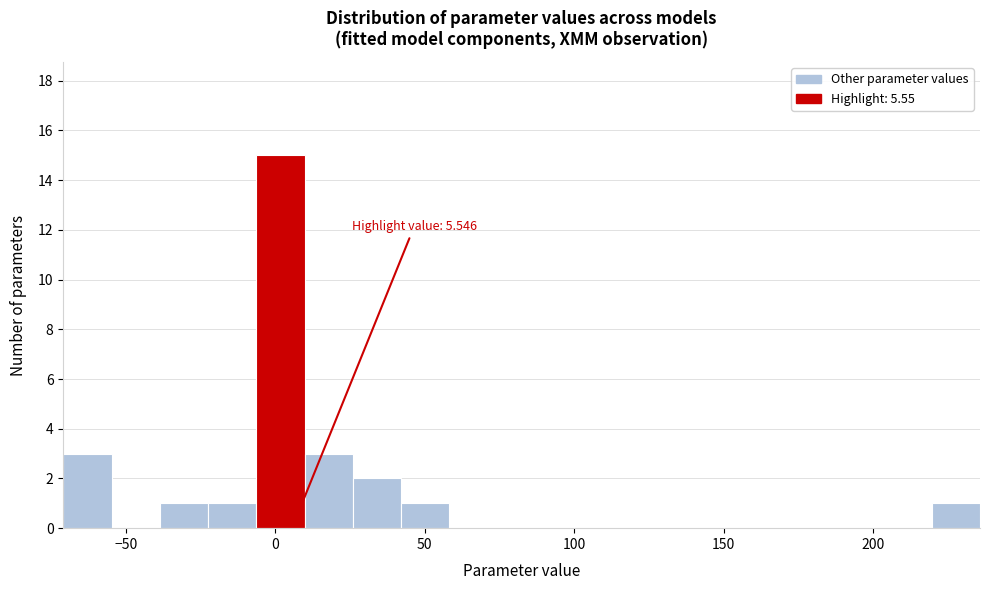

Around what value on the x-axis is the tallest bar? Give the approximate position of its centre, as read against the axis.

0